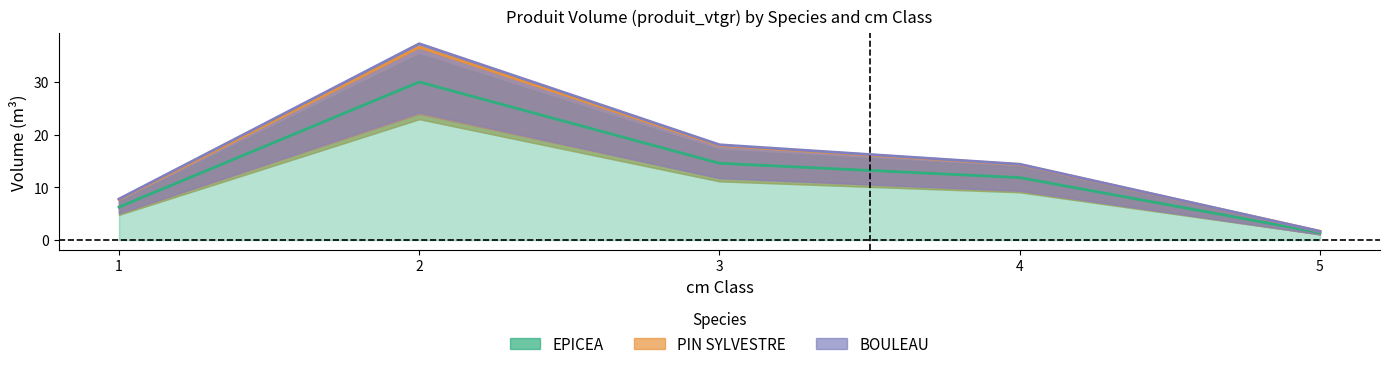

What are all the series names shown in the legend?

EPICEA, PIN SYLVESTRE, BOULEAU